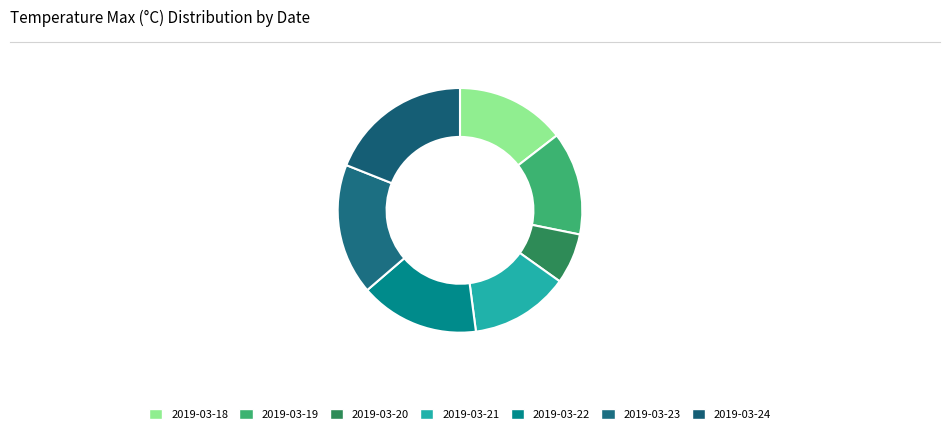

Rank the categories by value from lowest to highest.

2019-03-20, 2019-03-21, 2019-03-19, 2019-03-18, 2019-03-22, 2019-03-23, 2019-03-24